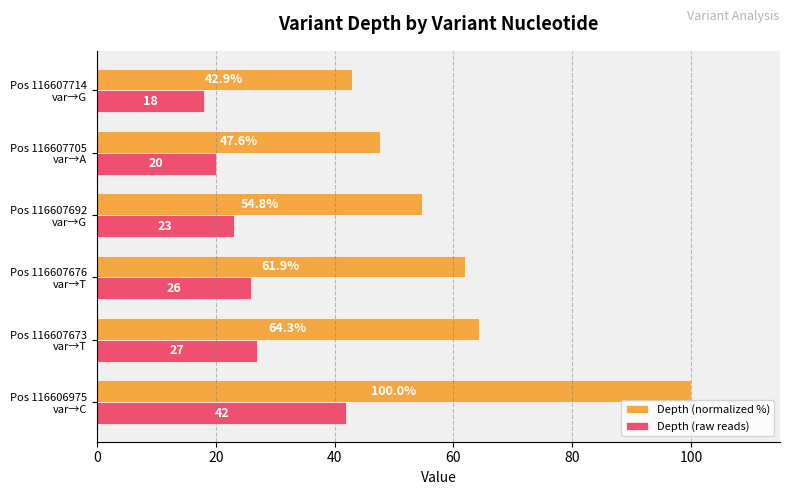

Which series has the largest total across all categories?

Depth (normalized %)